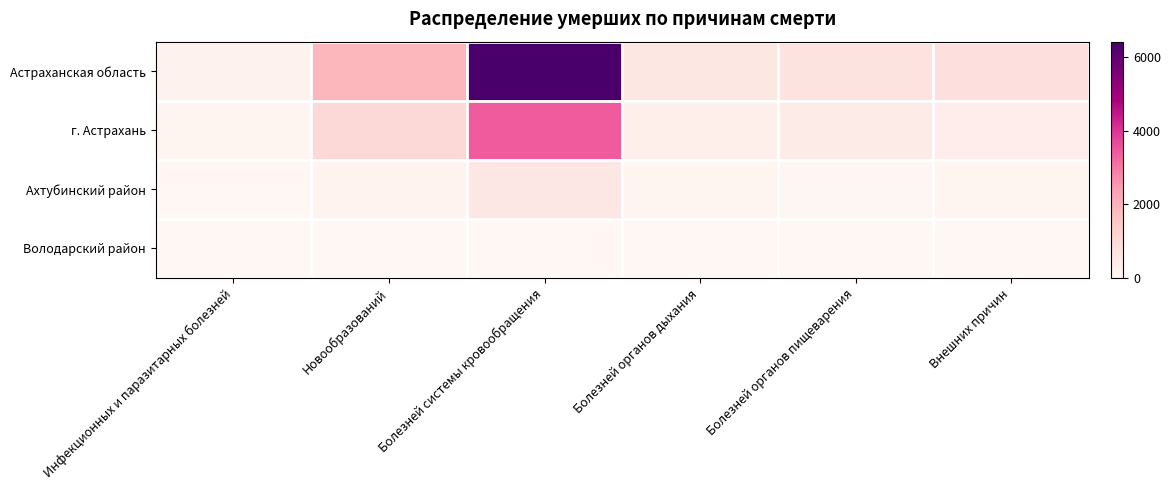

At which category is the sum across all series the highest?

Болезней системы кровообращения